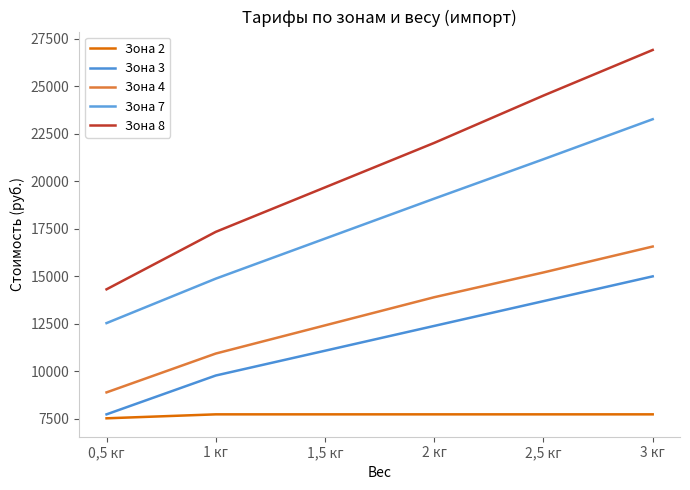

What is the difference between the second highest and minimum values in the Зона 2 series?

208